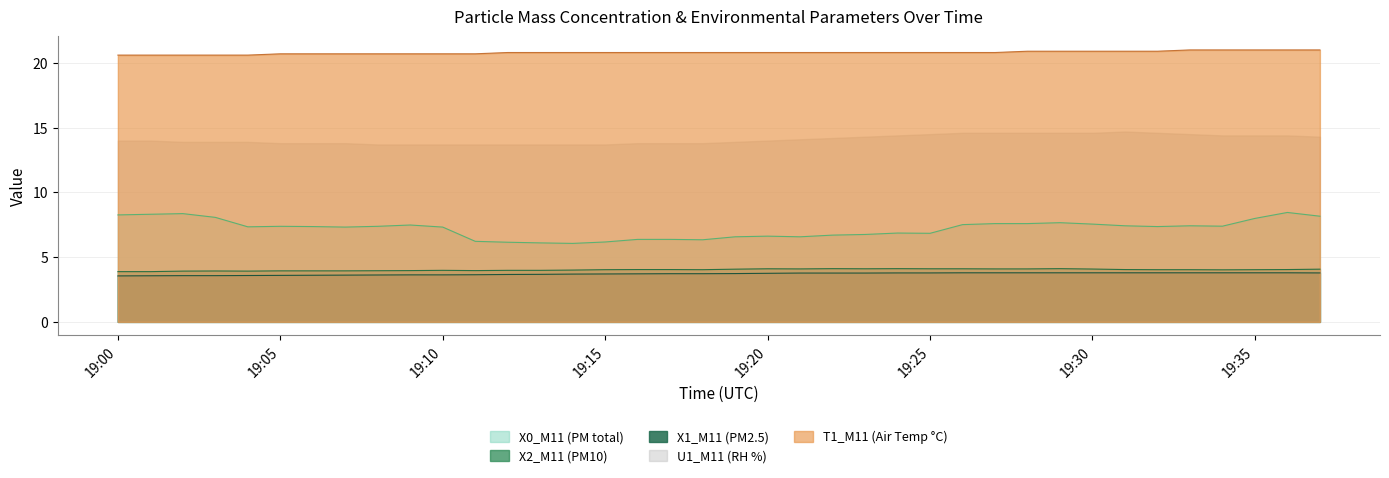

What is the difference between the X1_M11 (PM2.5) values at 2024-01-05 19:07:00 and 2024-01-05 19:36:00?

0.2